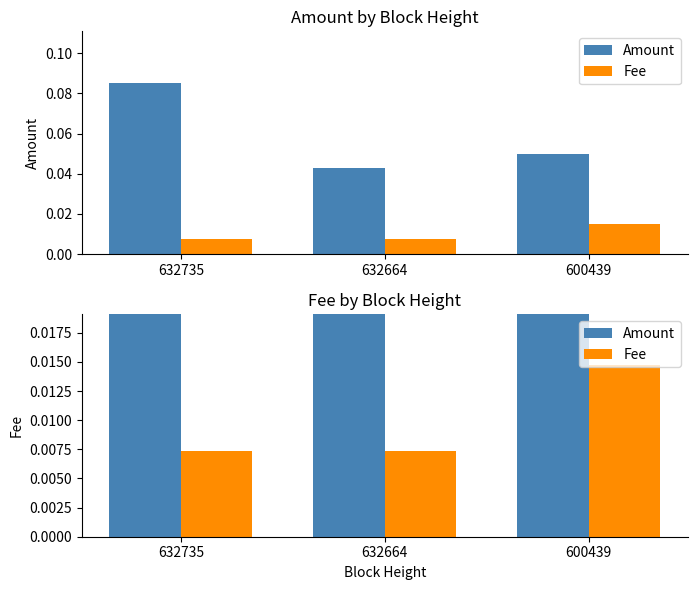

The Fee series shows 0.0 at 632735. True or false?

False